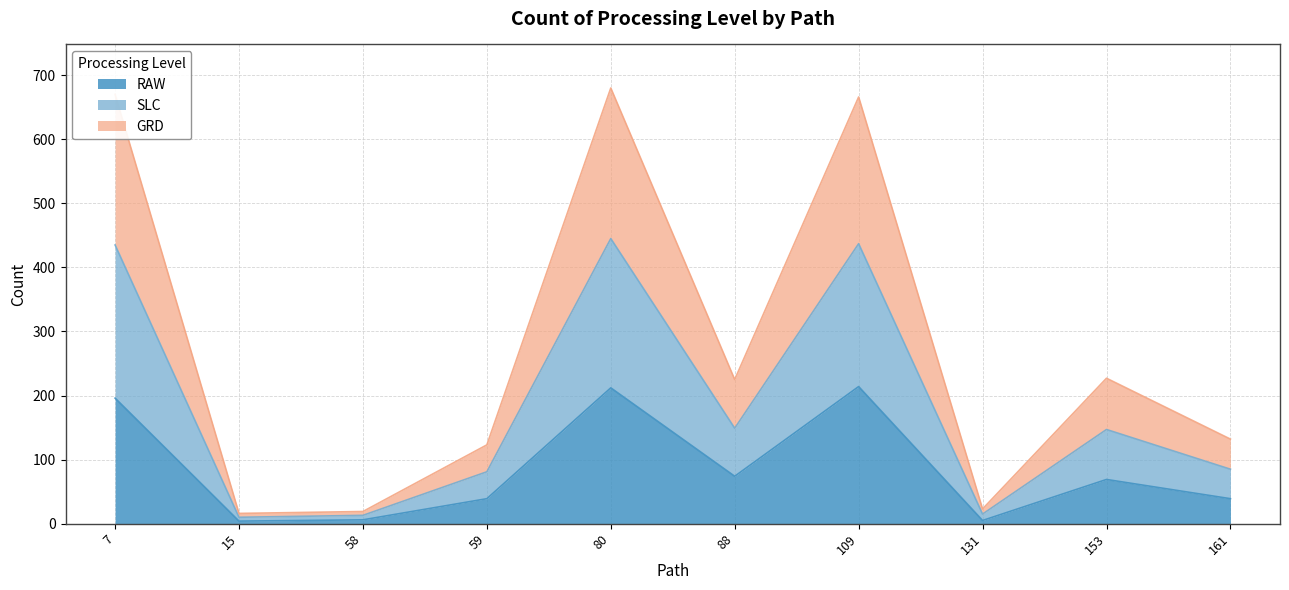

What is the highest value of the RAW series?

214